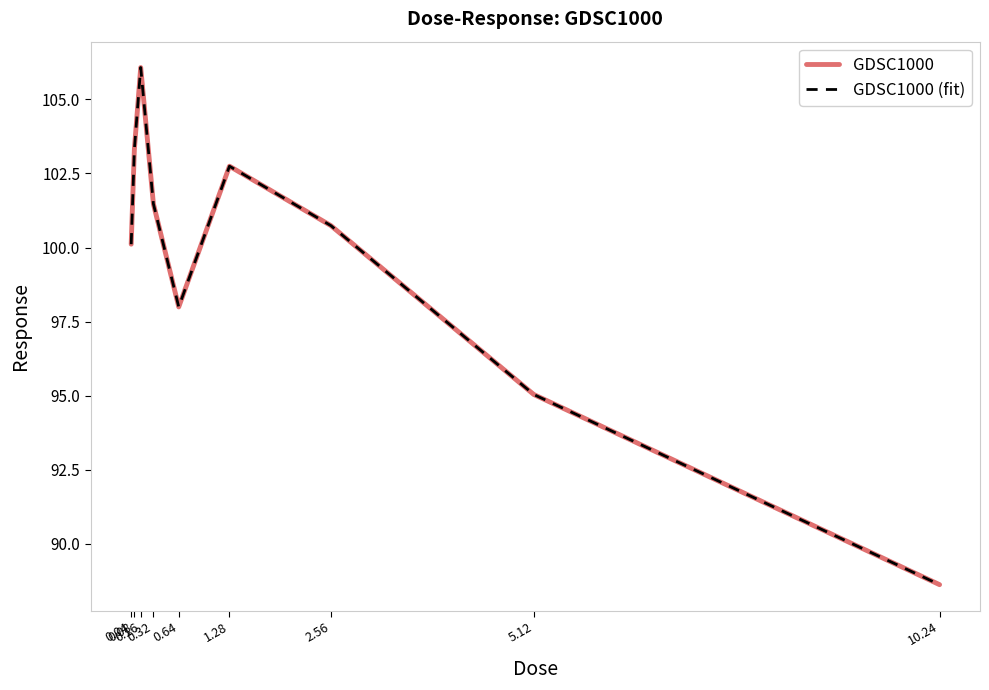

What is the difference between the GDSC1000 values at 1.28 and 10.24?

14.1